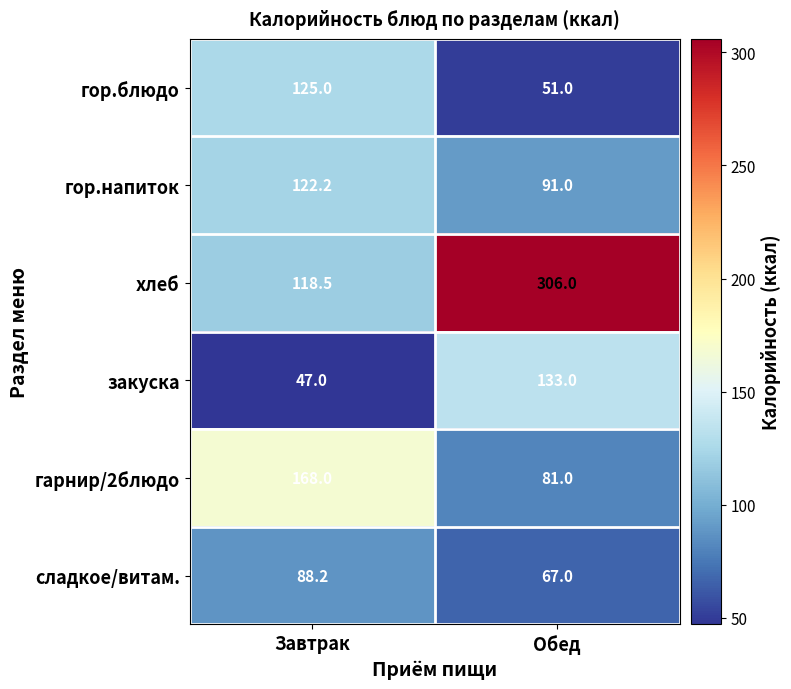

What is the total value across all series at Обед?

729.0